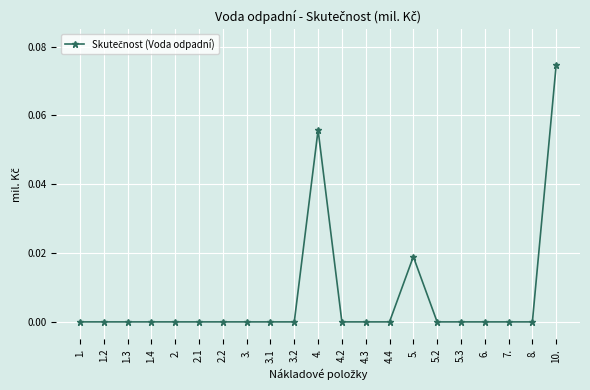

Which category has the highest value across all series?

10.